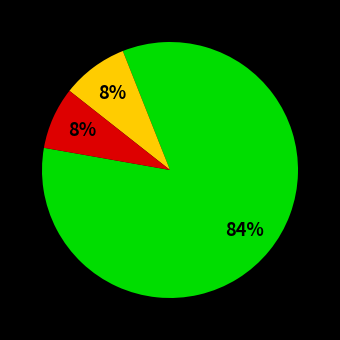

To the nearest percent, what is the average slice percentage?

33%